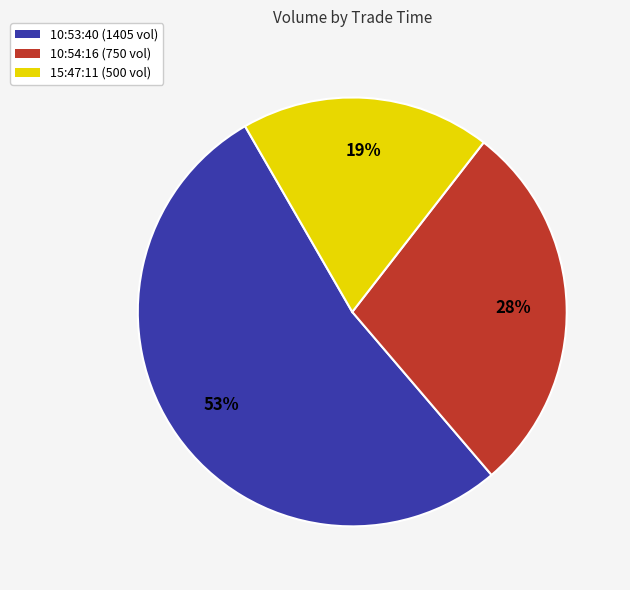

Approximately how many times larger is the value at 15:47:11 (500 vol) compared to 10:53:40 (1405 vol)?

0.4